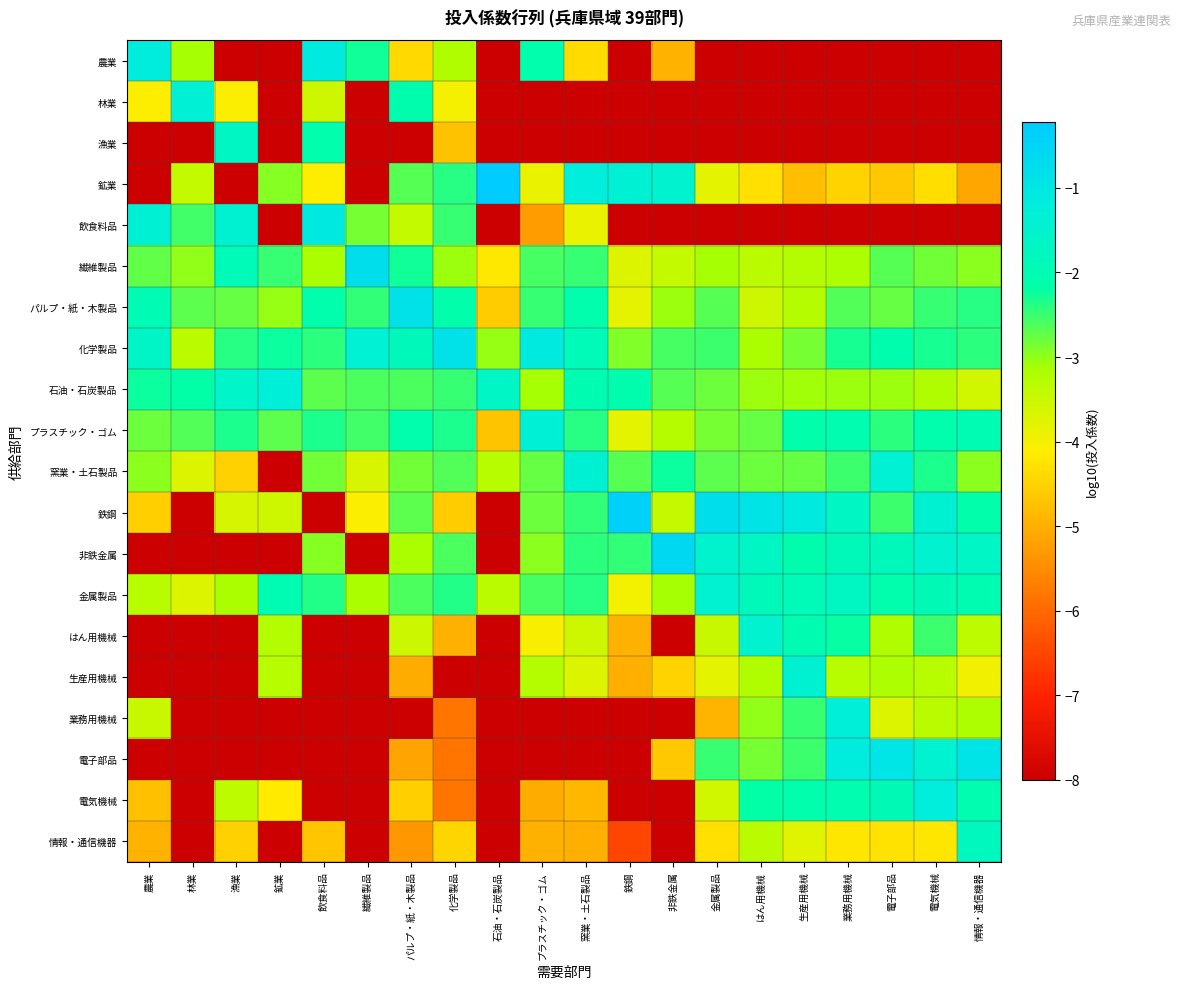

Which category has the lowest value across all series?

漁業